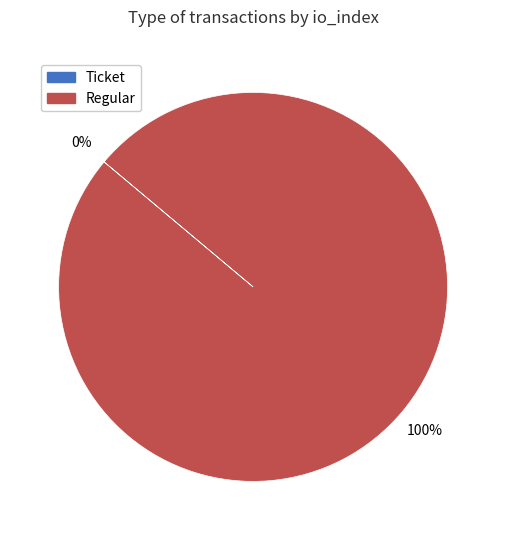

Does Ticket (io_index=0) account for over 50% of the chart?

No